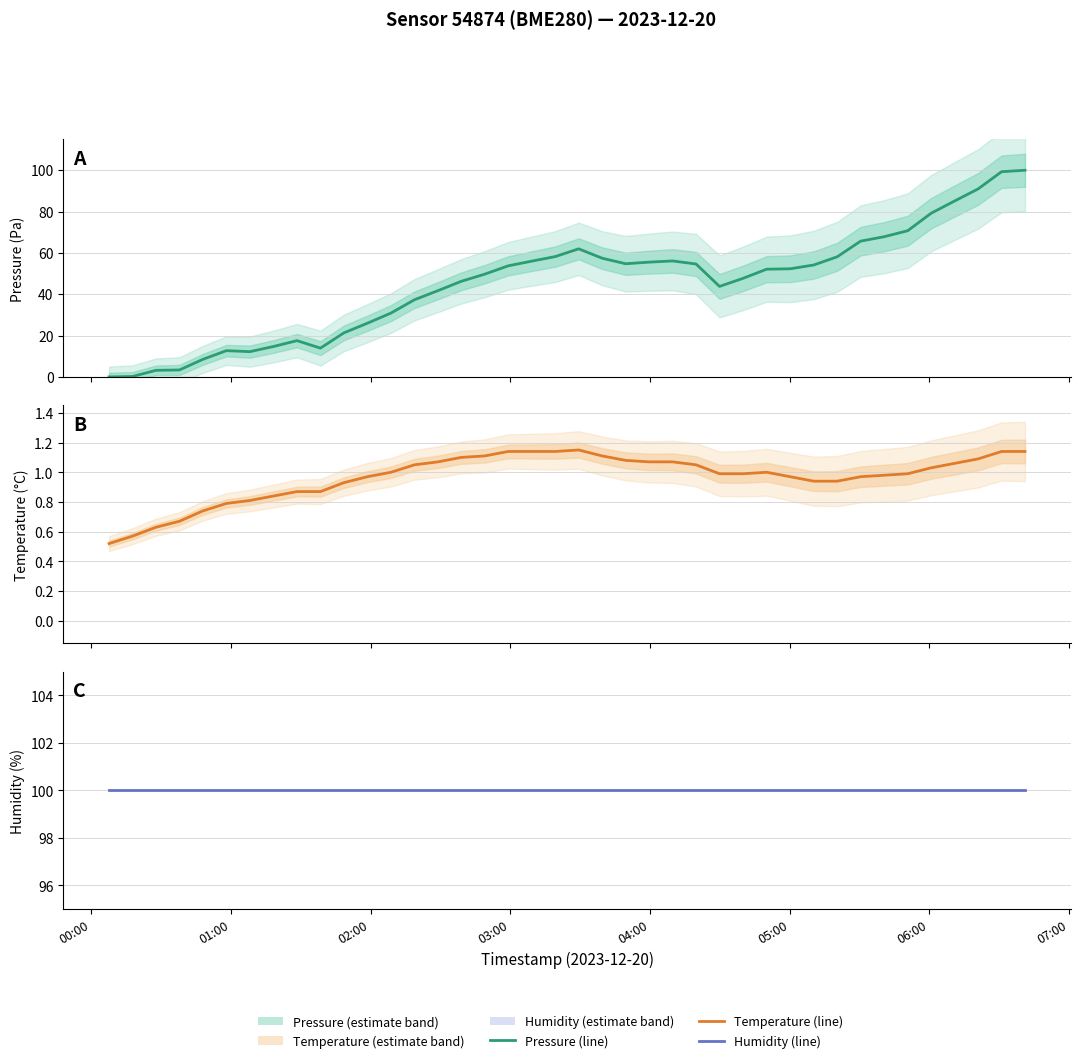

Which series has the largest total across all categories?

humidity